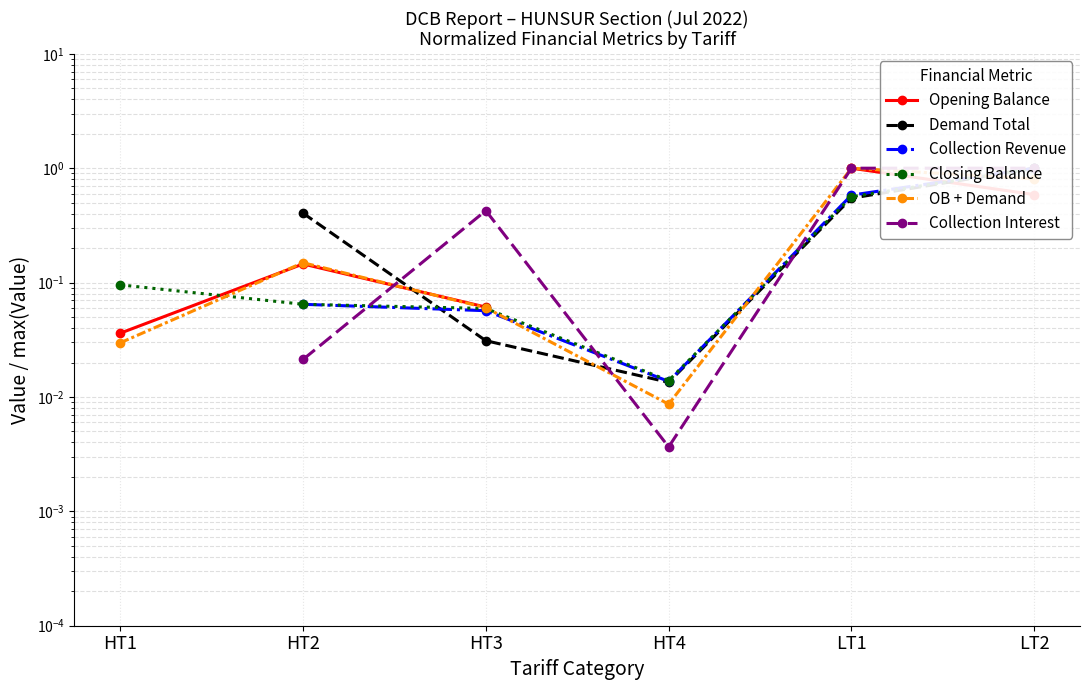

True or false: Collection Interest and Demand Total intersect in this chart.

True